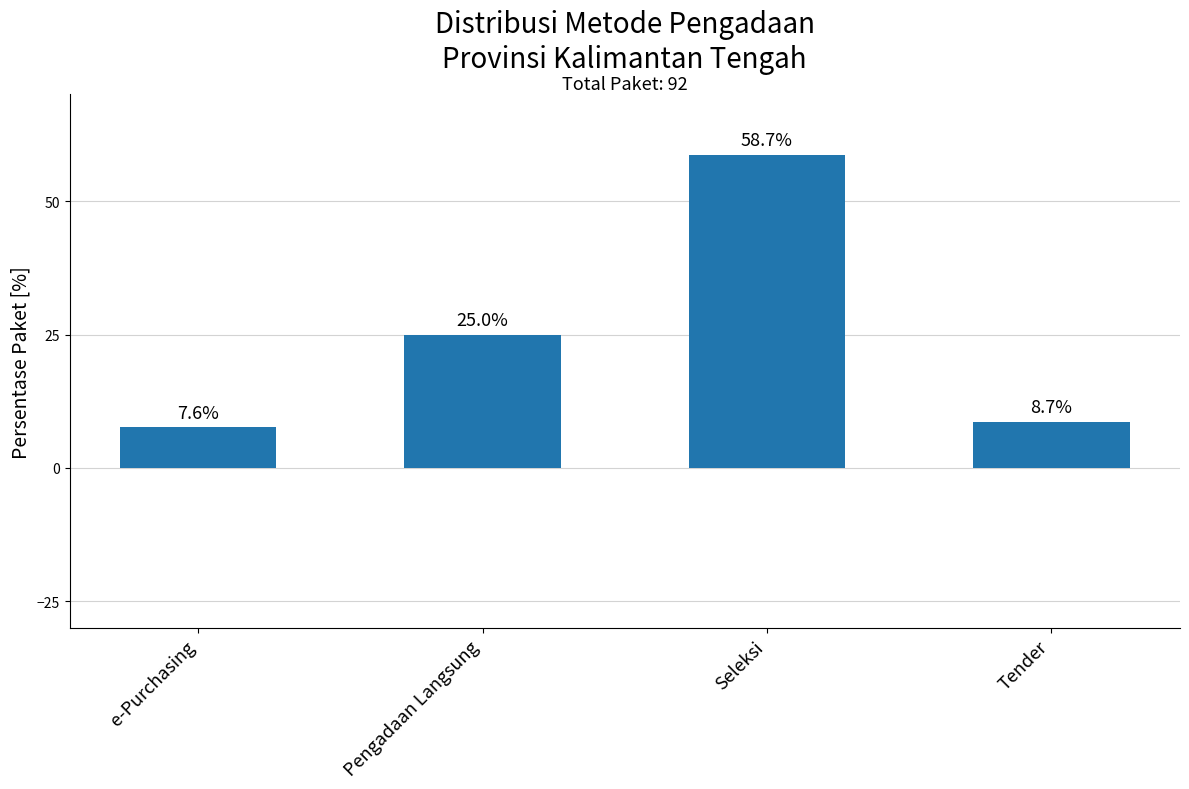

Between Pengadaan Langsung and Tender, which is larger?

Pengadaan Langsung